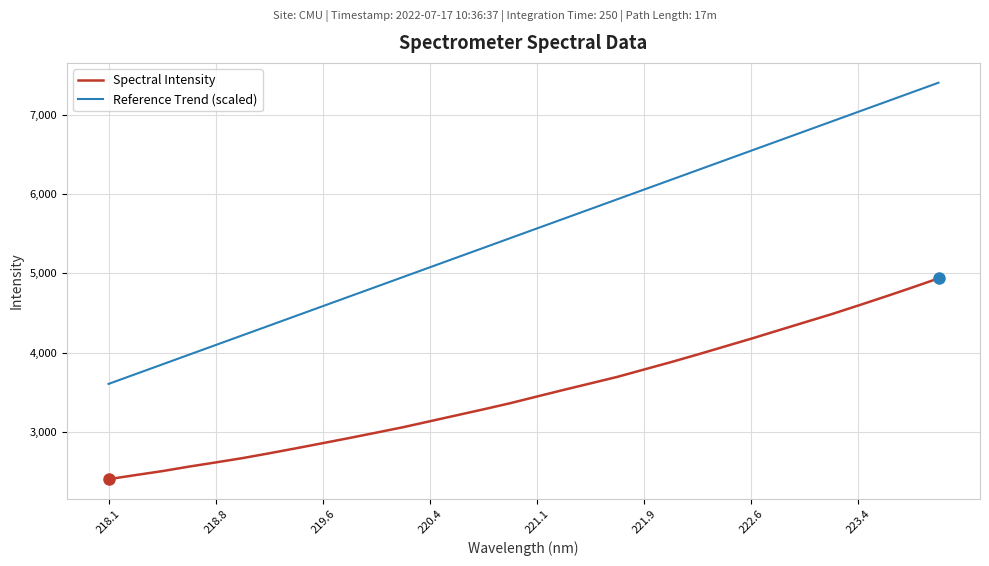

True or false: Spectral Intensity and Reference Trend (scaled) cross at least once.

False